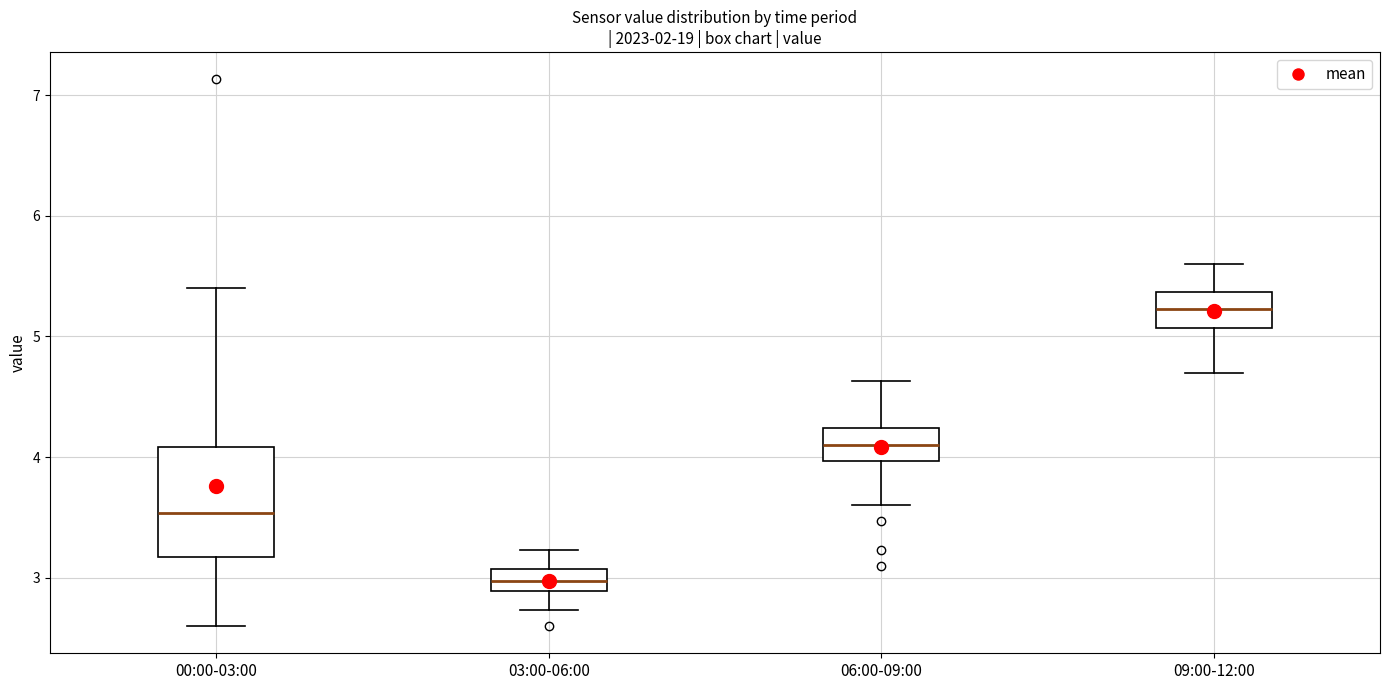

Reading left to right, read every box against the y-axis: the position of its median line, the range the box covers, and the ends of its whiskers. The values are not printed on the chart, so give them approximately, as read against the axis.

00:00-03:00: median 3.5, box 3.2 to 4.1, whiskers 2.6 to 5.4
03:00-06:00: median 3.0, box 2.9 to 3.1, whiskers 2.7 to 3.2
06:00-09:00: median 4.1, box 4.0 to 4.2, whiskers 3.6 to 4.6
09:00-12:00: median 5.2, box 5.1 to 5.4, whiskers 4.7 to 5.6